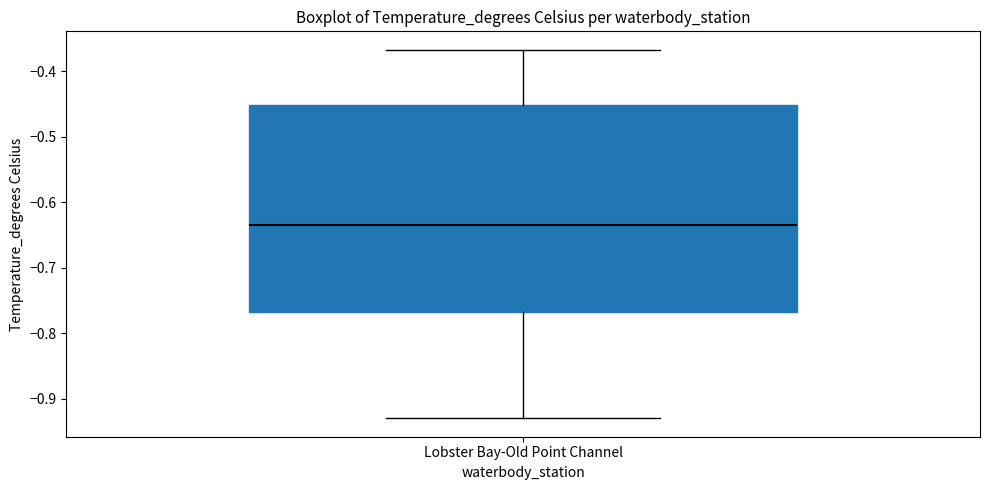

Transcribe this box plot: give where the median line is, the range the box spans, and where the two whiskers end, as read against the y-axis. The values are not printed on the chart, so give them approximately, as read against the axis.

median -0.63, box -0.77 to -0.45, whiskers -0.93 to -0.37